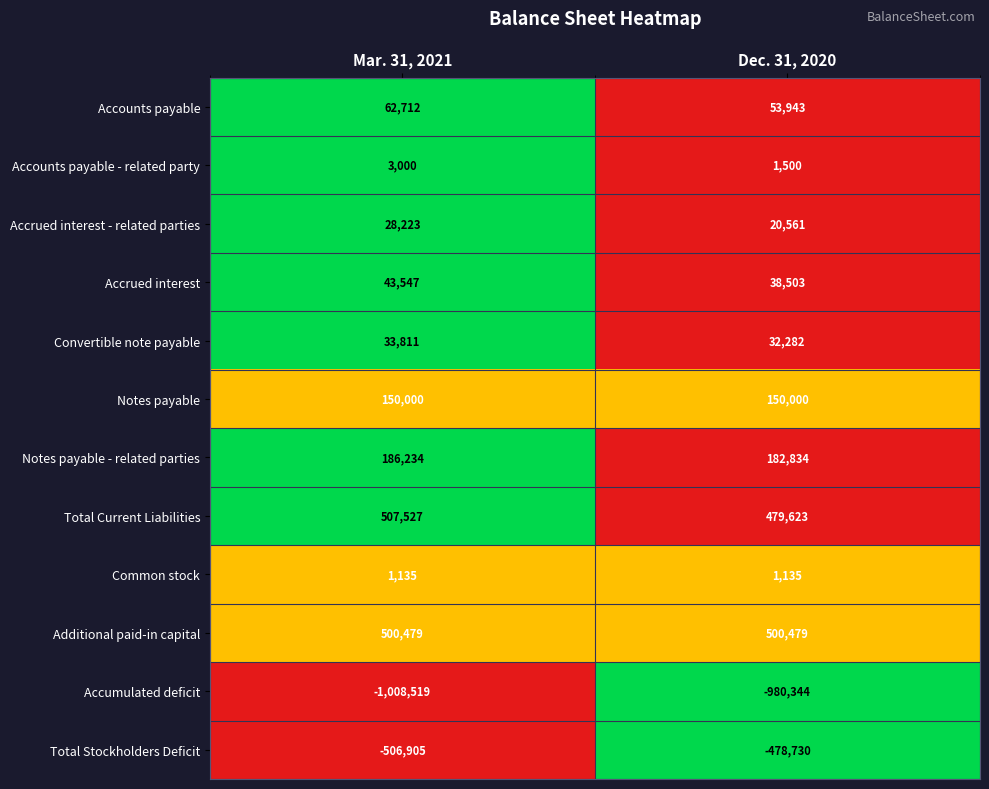

Reading left to right, what are all the values shown in this chart?

Accounts payable: 62712	53943
Accounts payable - related party: 3000	1500
Accrued interest - related parties: 28223	20561
Accrued interest: 43547	38503
Convertible note payable: 33811	32282
Notes payable: 150000	150000
Notes payable - related parties: 186234	182834
Total Current Liabilities: 507527	479623
Common stock: 1135	1135
Additional paid-in capital: 500479	500479
Accumulated deficit: -1008519	-980344
Total Stockholders Deficit: -506905	-478730